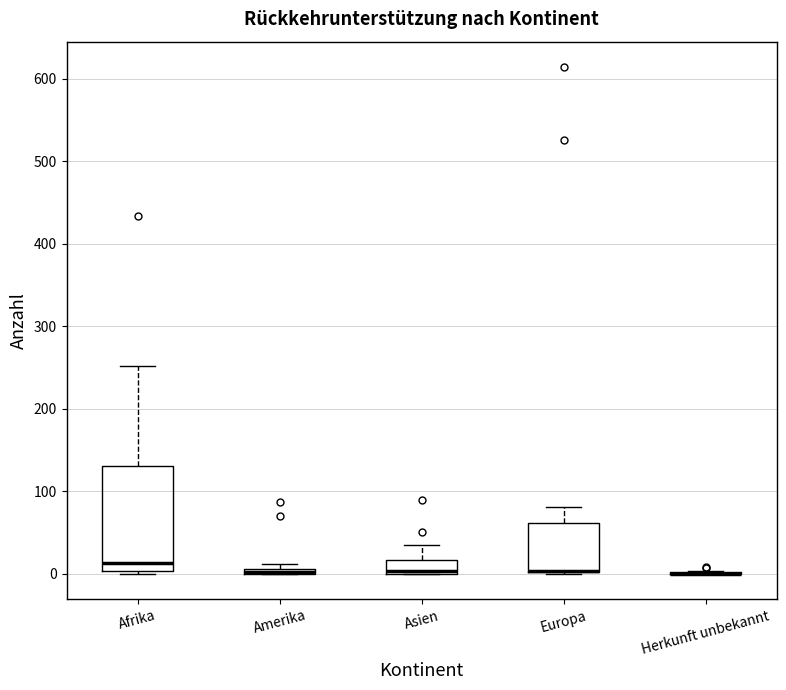

Where is the lower edge of the box for Europa on the y-axis? The values are not printed on the chart, so give them approximately, as read against the axis.

0